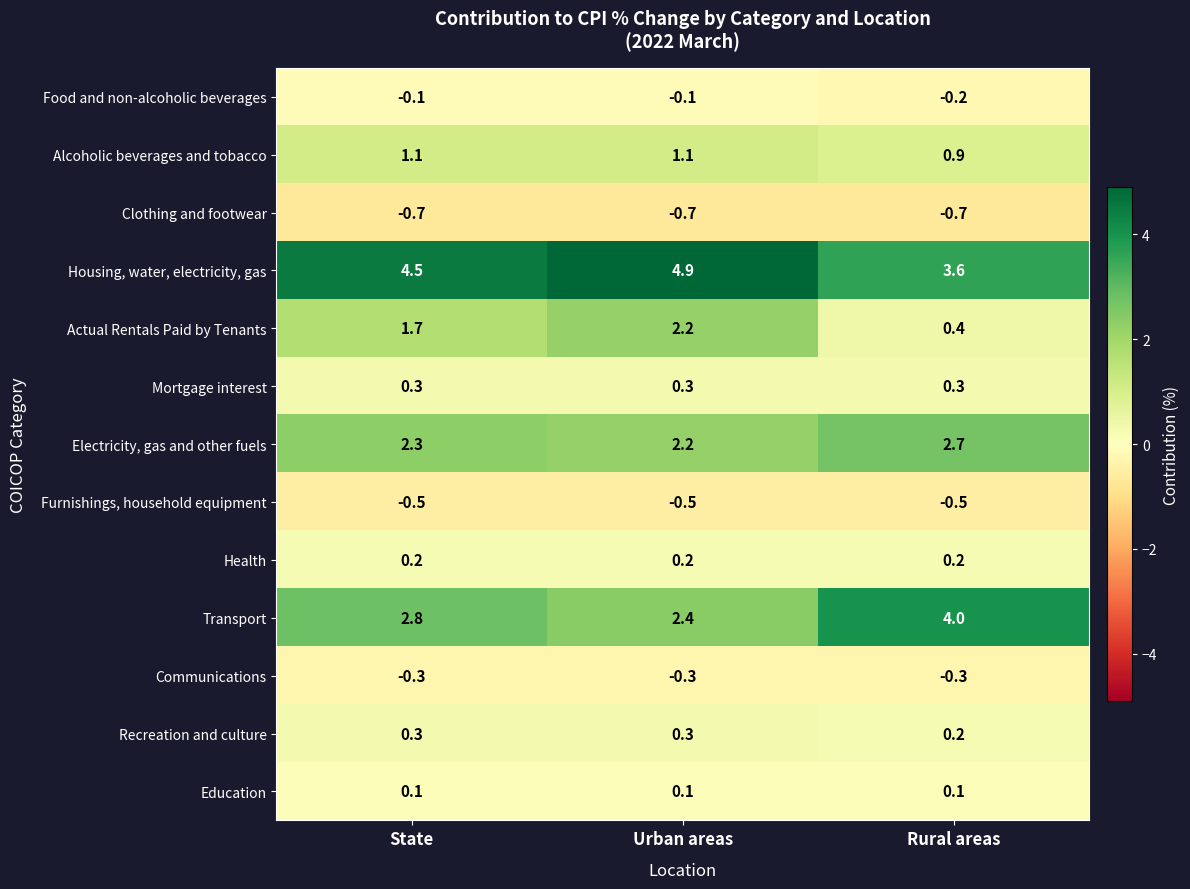

Is it true that Electricity, gas and other fuels equals 2.3 at State?

True